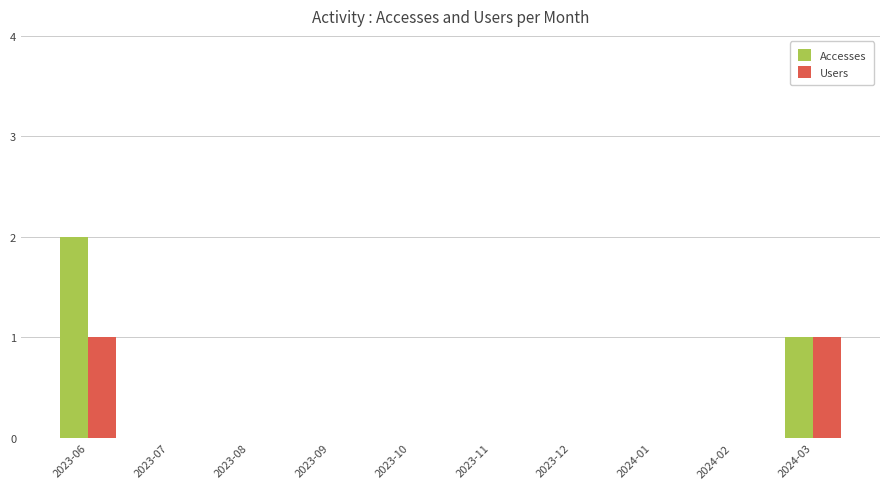

What is the sum of all Accesses values?

3